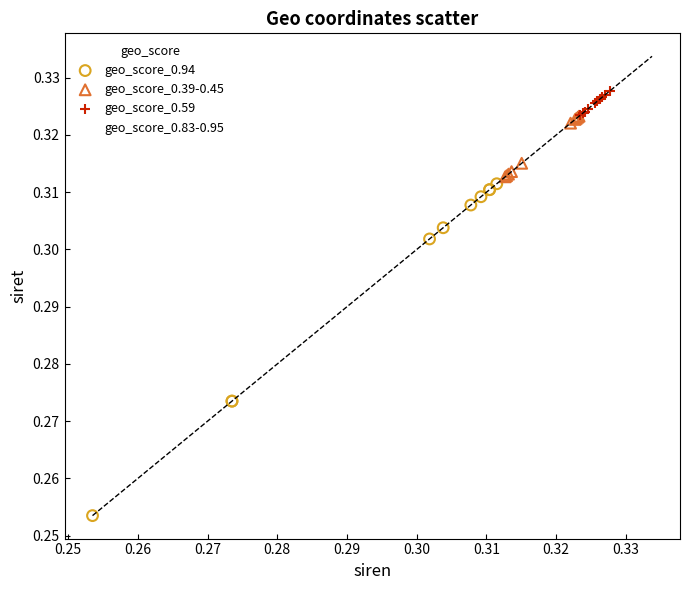

Which series reaches the maximum Y coordinate?

geo_score_0.83-0.95